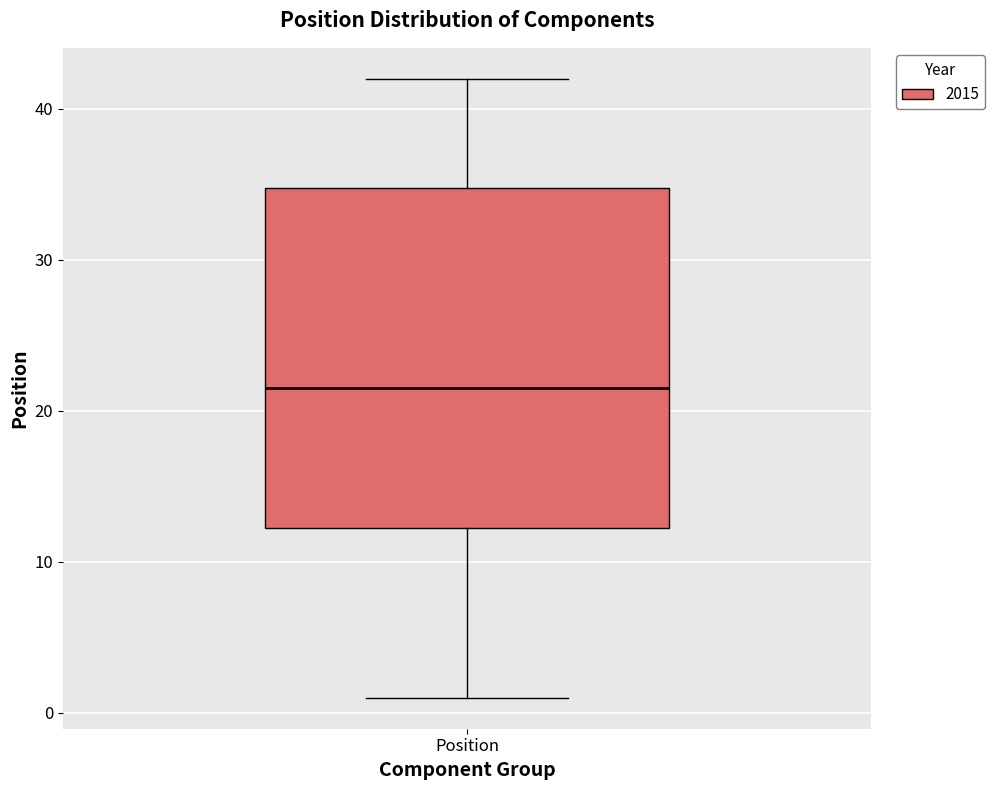

Transcribe this box plot: give where the median line is, the range the box spans, and where the two whiskers end, as read against the y-axis. The values are not printed on the chart, so give them approximately, as read against the axis.

median 22, box 12 to 35, whiskers 1 to 42